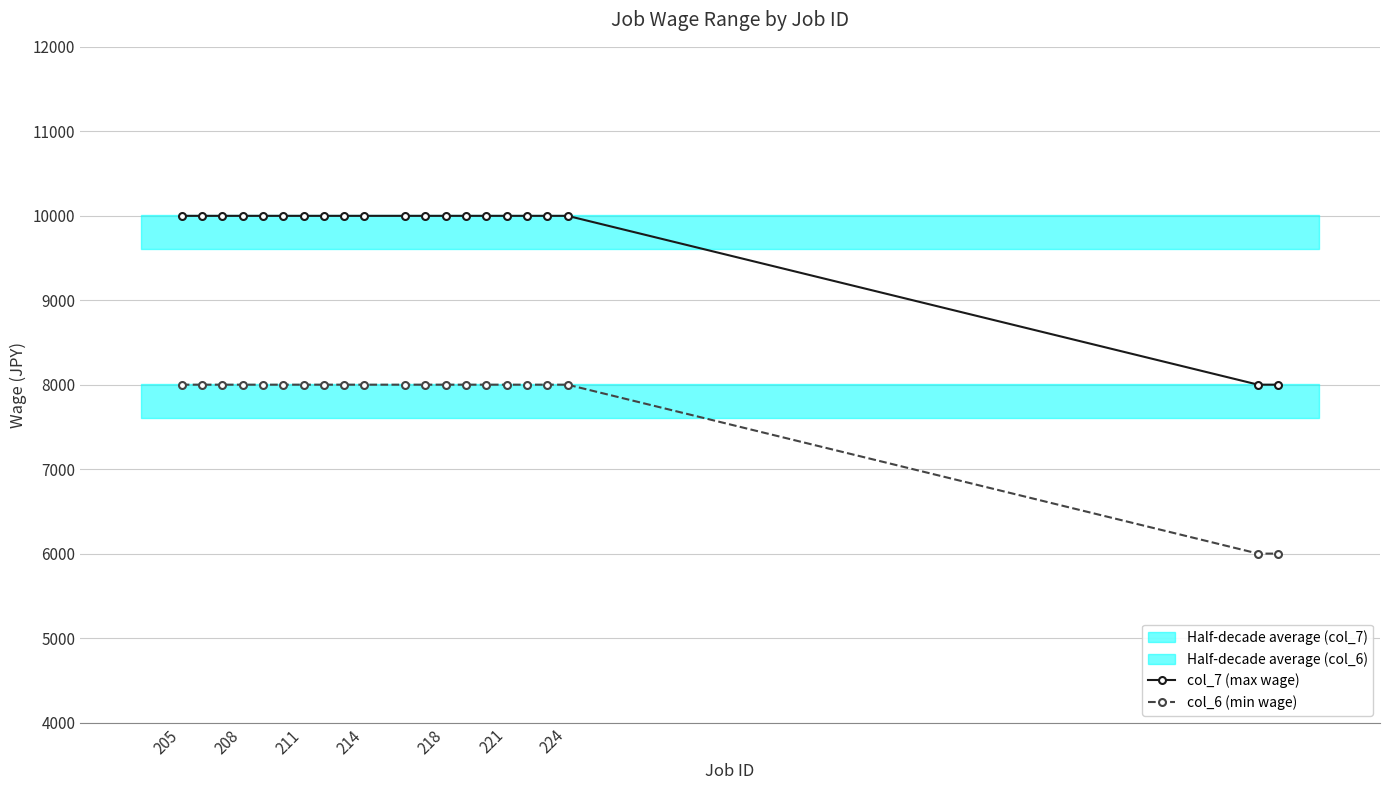

What is the maximum value for col_7 (max wage)?

9999